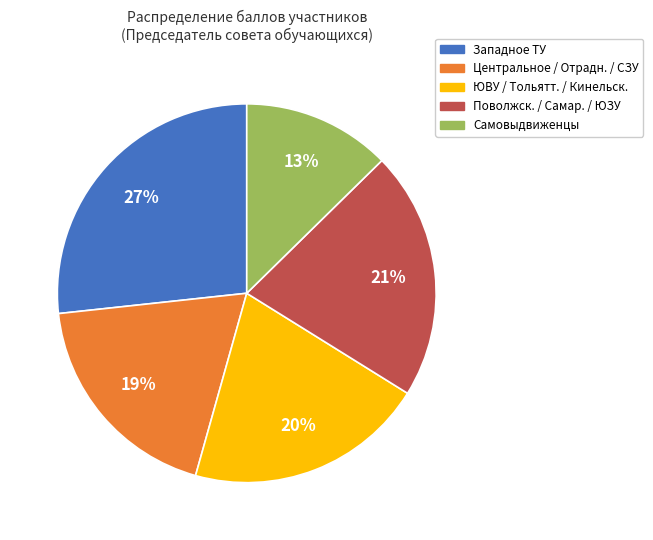

Is there a majority slice in this chart?

No